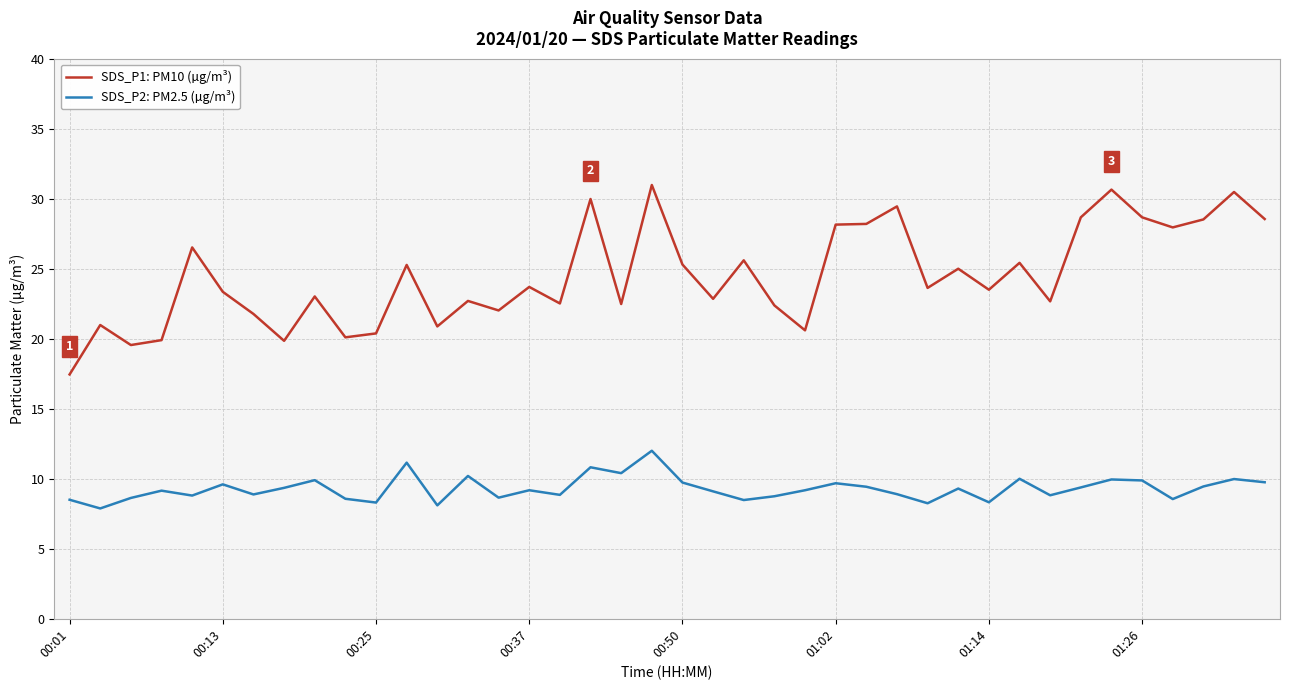

What is the lowest value of the SDS_P2: PM2.5 (µg/m³) series?

7.9